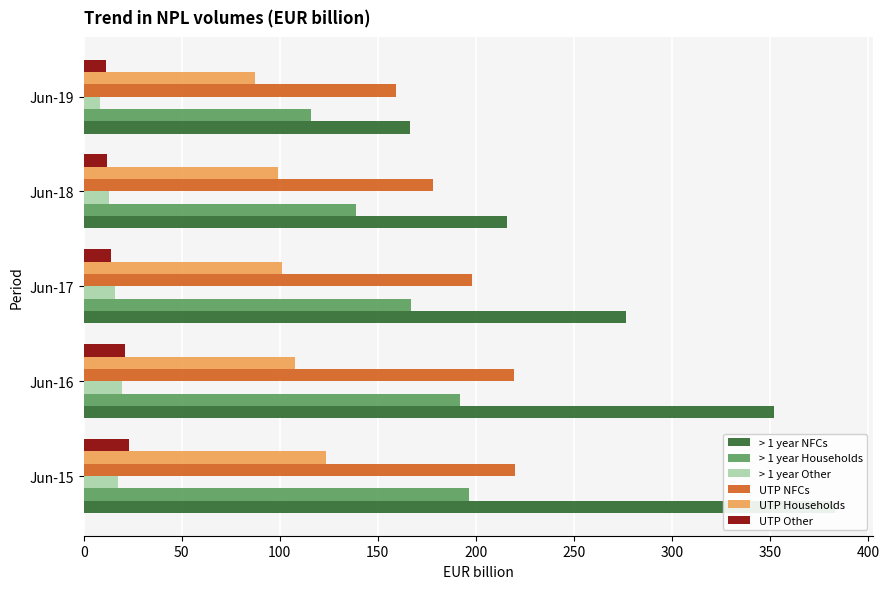

What are all the series names shown in the legend?

> 1 year NFCs, > 1 year Households, > 1 year Other, UTP NFCs, UTP Households, UTP Other